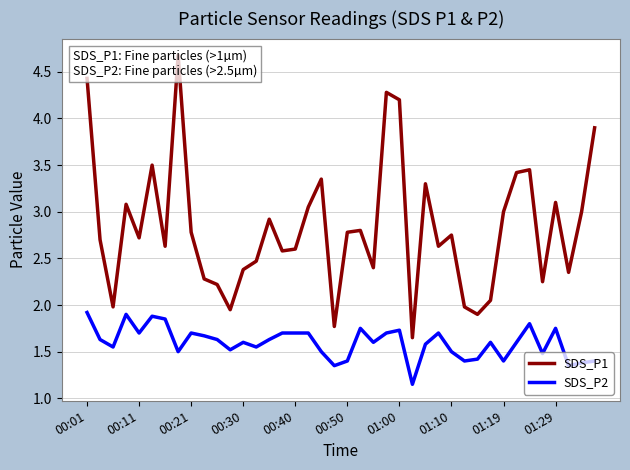

At which category is the sum across all series the highest?

00:01